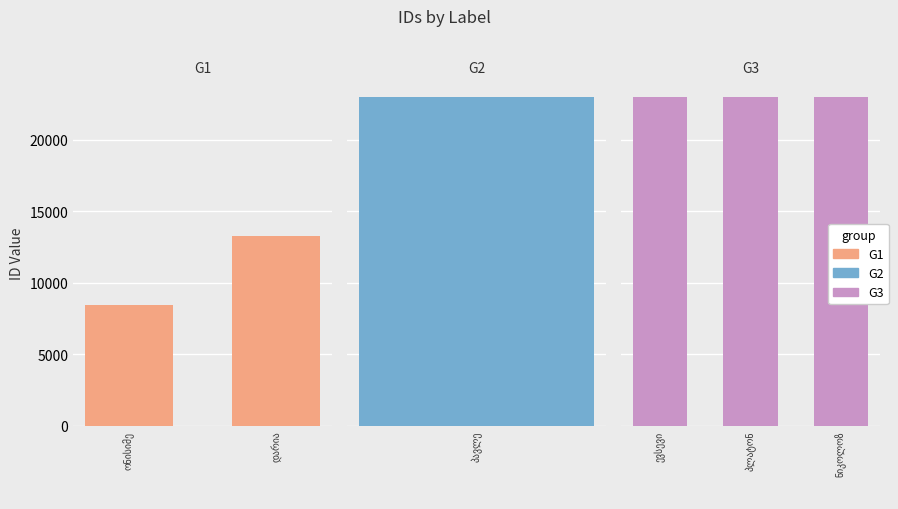

How many data points are above 22952?

2